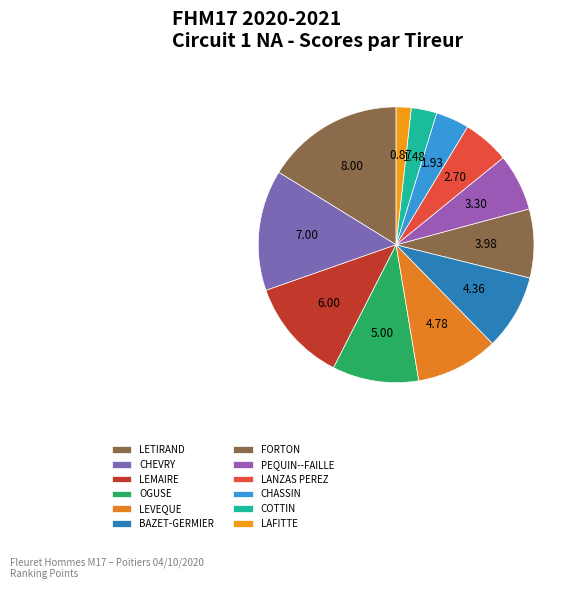

How many slices are in this pie chart?

12